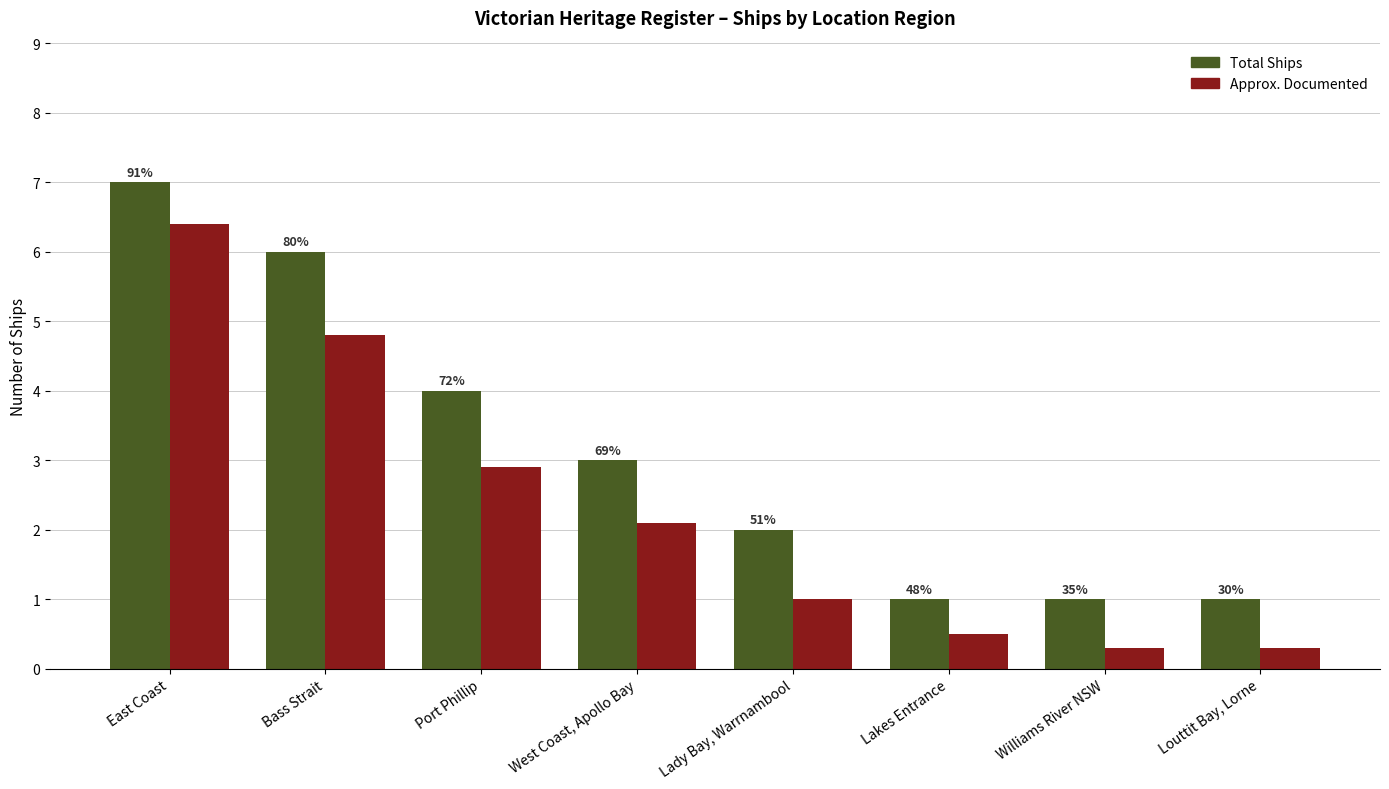

Are the bars grouped side by side (vs. stacked)?

Yes